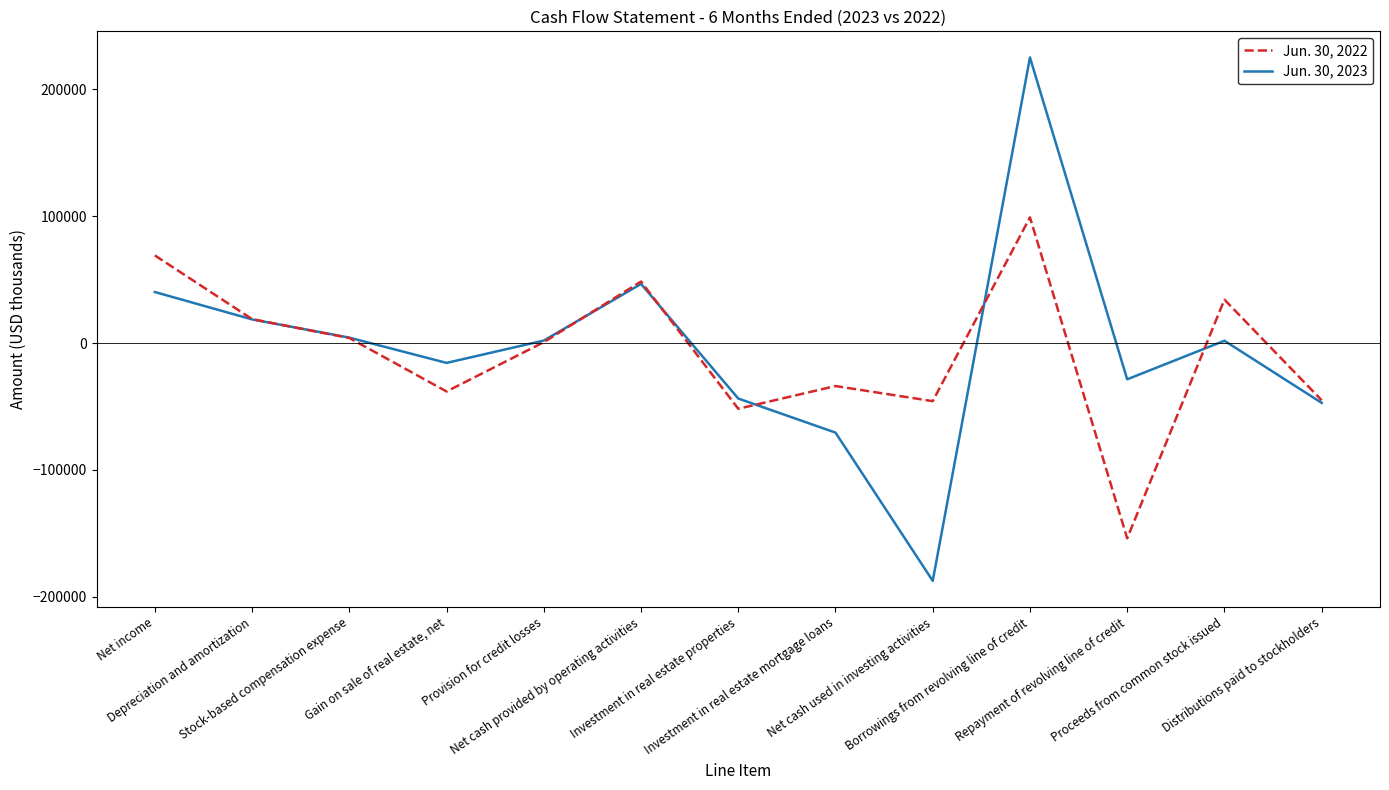

What is the minimum value for Jun. 30, 2023?

-187401